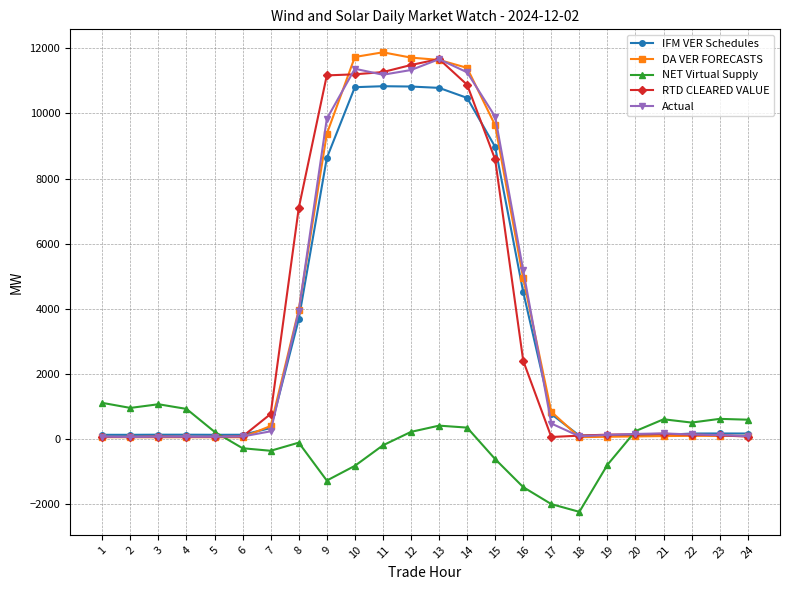

True or false: NET Virtual Supply has more than 0 points higher than both neighbors.

True